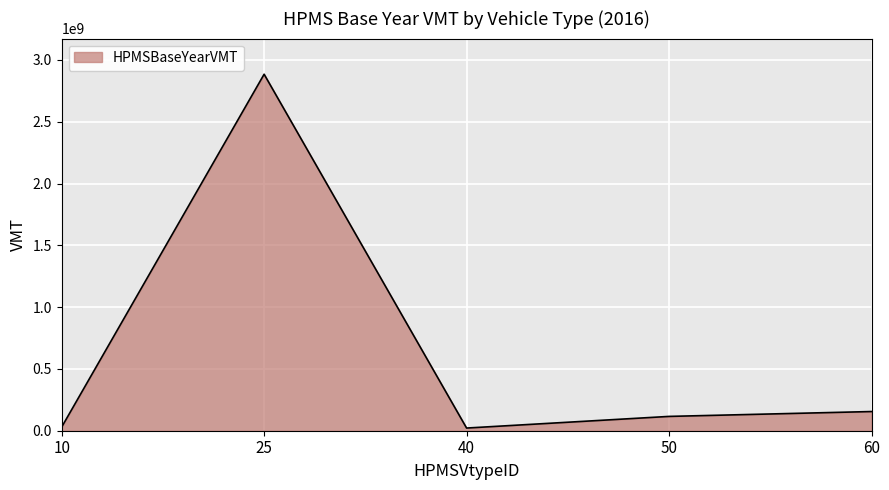

What is the sum of all values?

3206735852.8